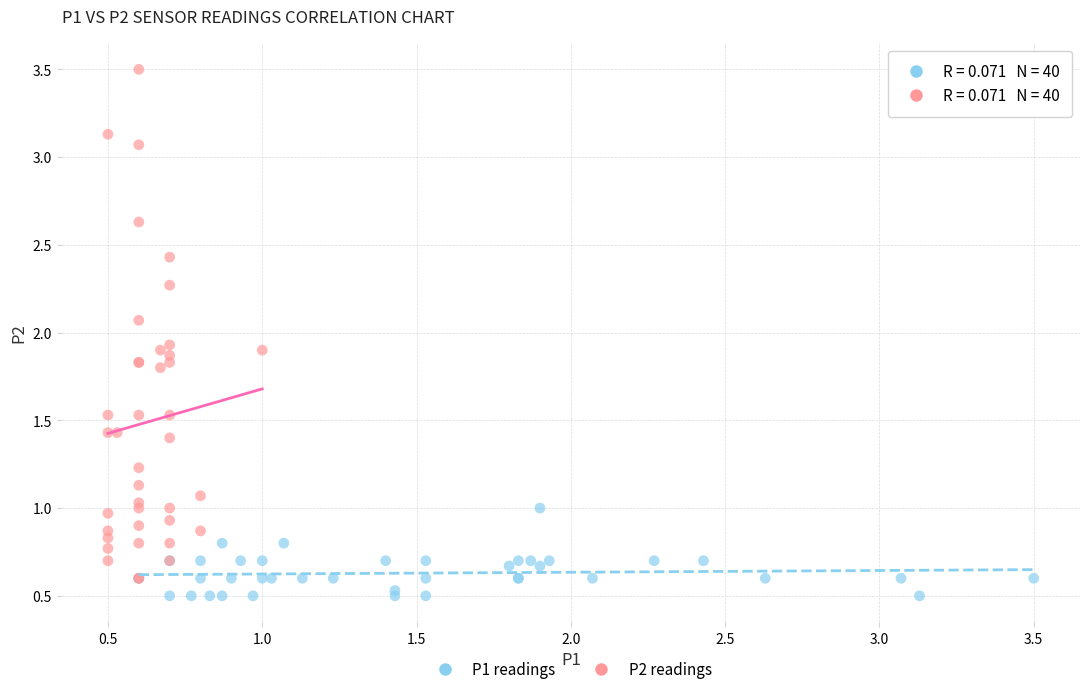

Which series has the widest spread of Y values?

P2 readings